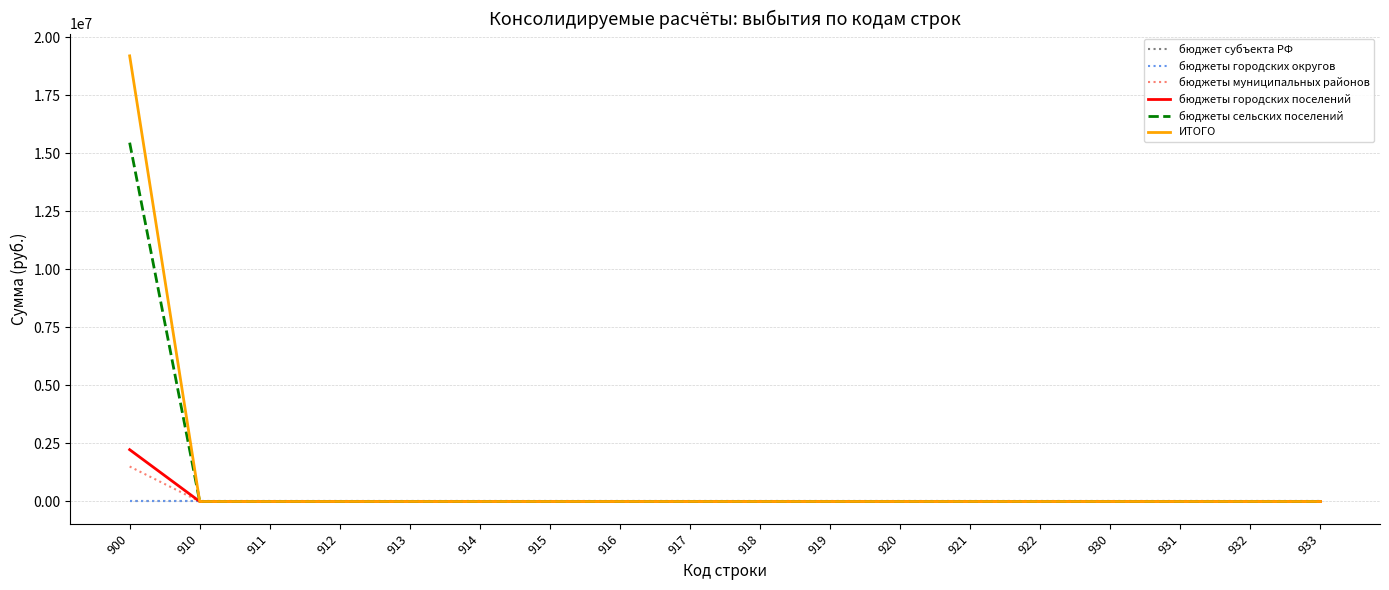

Rank the series at 922 from lowest to highest value.

бюджет субъекта РФ, бюджеты городских округов, бюджеты муниципальных районов, бюджеты городских поселений, бюджеты сельских поселений, ИТОГО